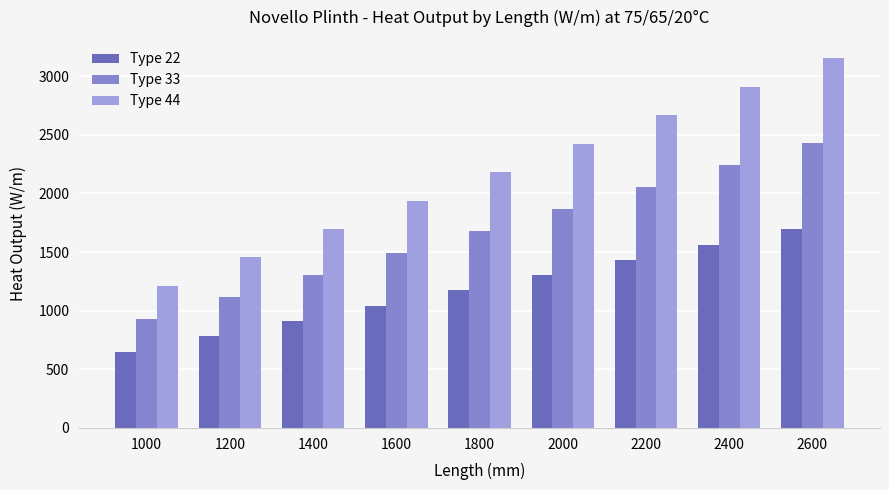

How many data points does each series have?

9